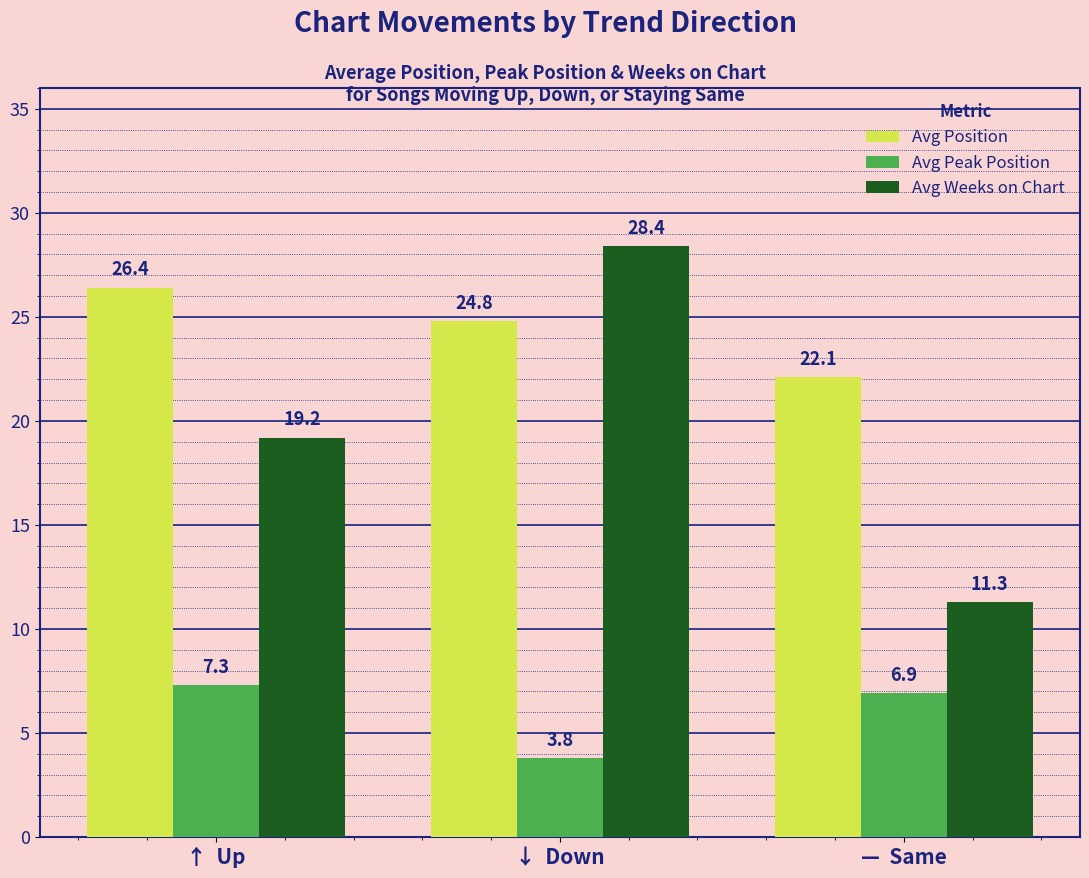

True or false: Avg Position has a value of 12.2 at ↓  Down.

False